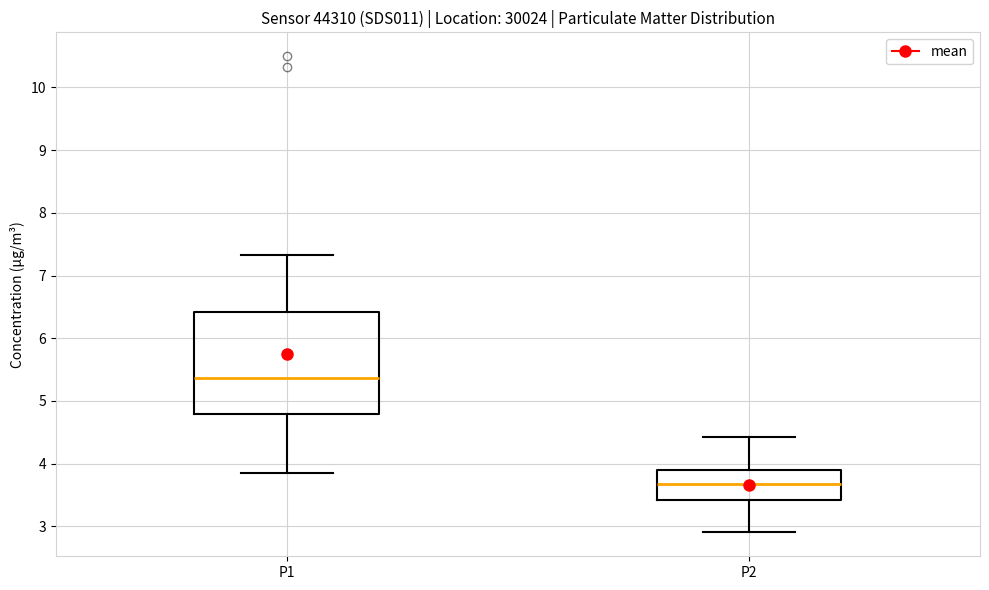

Where does the upper whisker of the box for P2 end on the y-axis? The values are not printed on the chart, so give them approximately, as read against the axis.

4.4